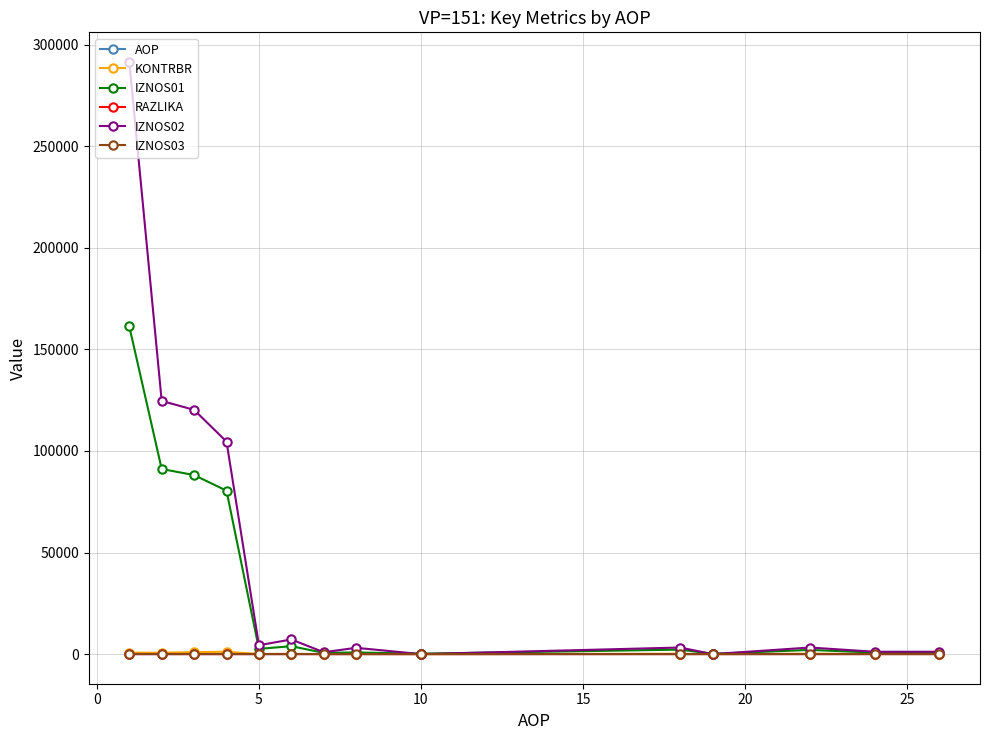

True or false: RAZLIKA has more than 0 points higher than both neighbors.

True